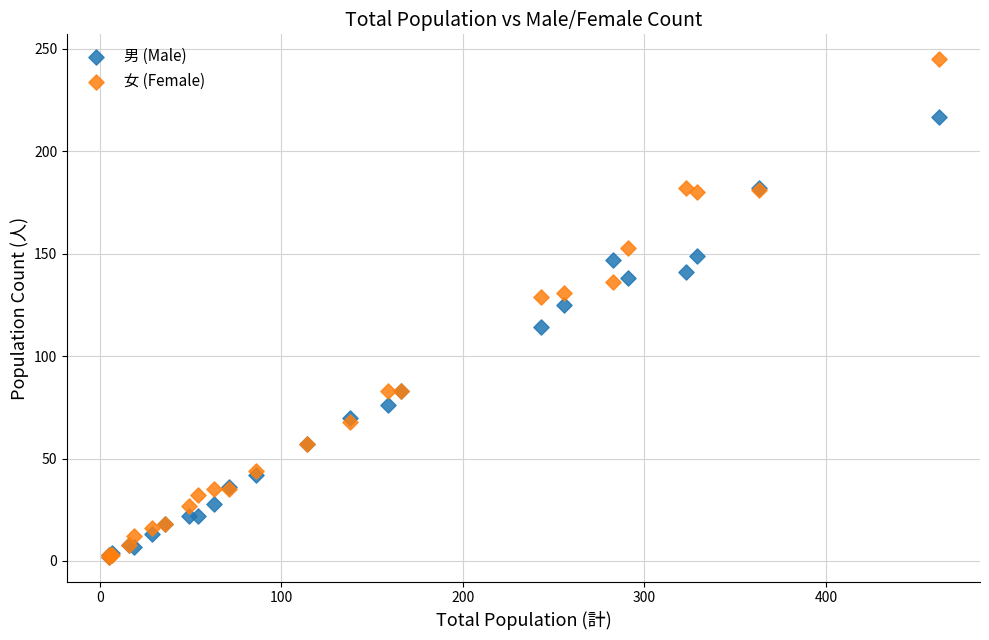

What are all the series names shown in the legend?

男 (Male), 女 (Female)